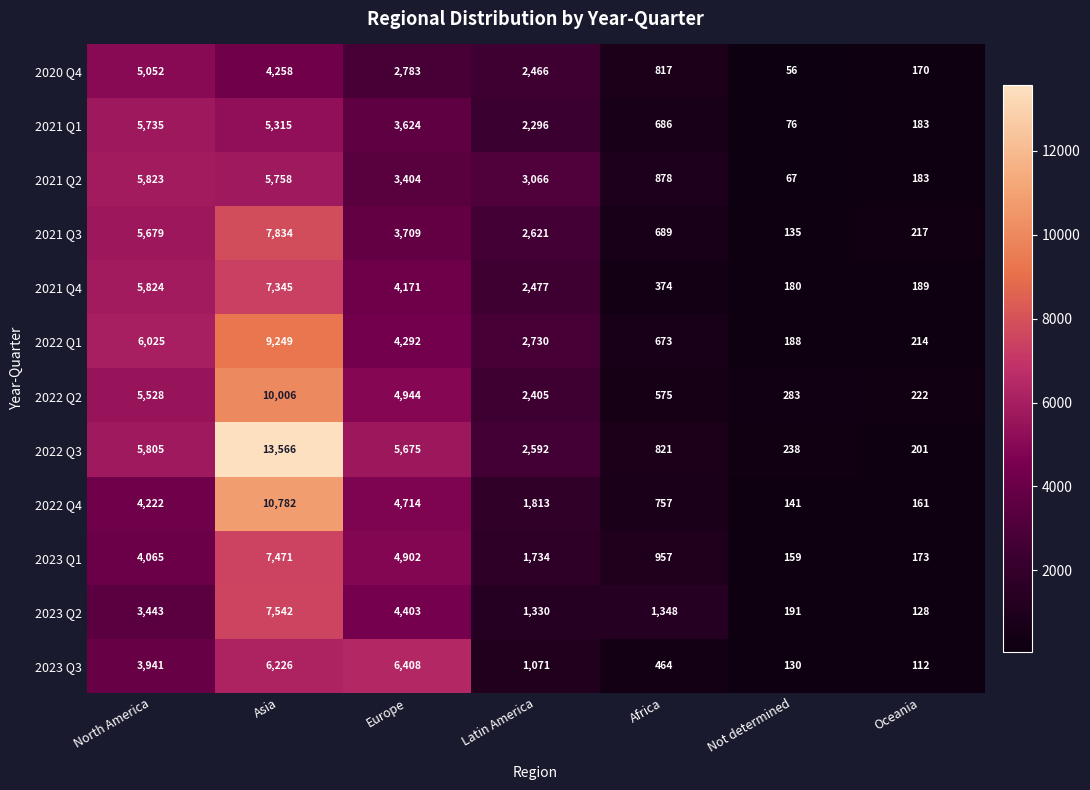

What is the difference between the maximum and minimum values in the 2022 Q1 series?

9061